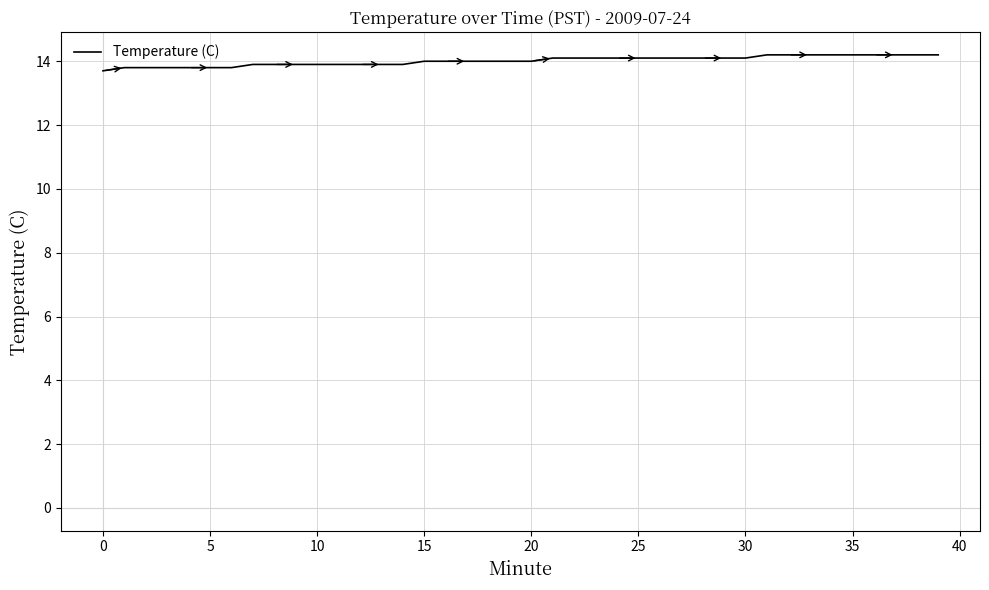

Reading right to left, list all the values displayed in this chart.

14.2	14.2	14.2	14.2	14.2	14.2	14.2	14.2	14.2	14.1	14.1	14.1	14.1	14.1	14.1	14.1	14.1	14.1	14.1	14.0	14.0	14.0	14.0	14.0	14.0	13.9	13.9	13.9	13.9	13.9	13.9	13.9	13.9	13.8	13.8	13.8	13.8	13.8	13.8	13.7